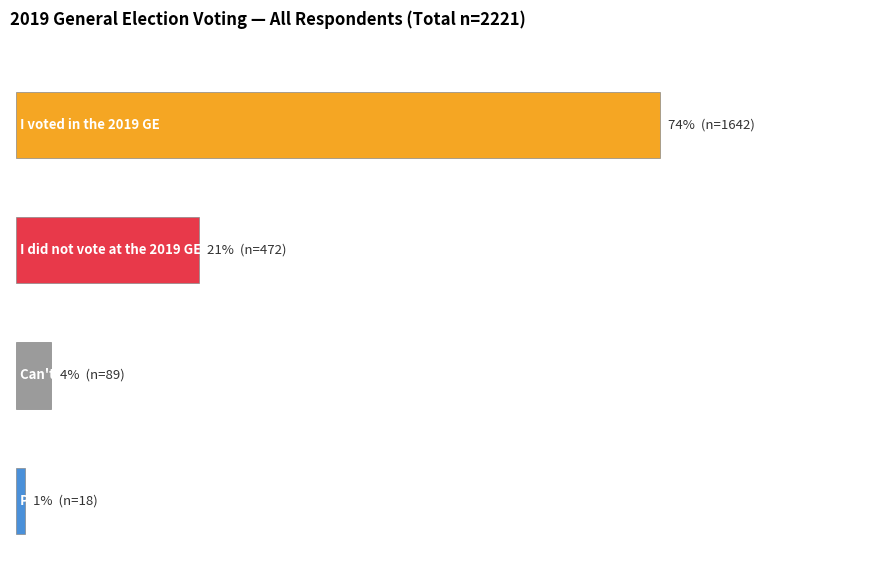

What is the label of the 2nd bar from the left?

I did not vote at the 2019 General Election